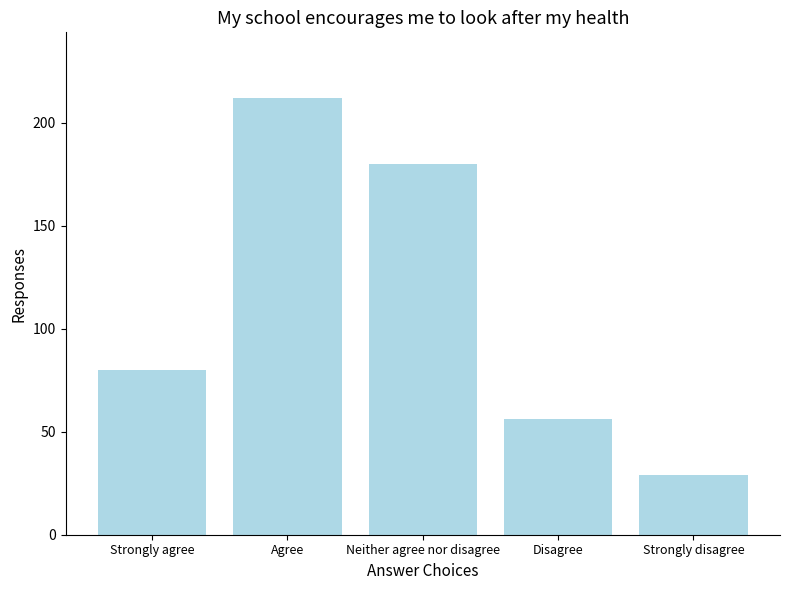

Reading right to left, extract all data points from this chart.

Strongly disagree=29	Disagree=56	Neither agree nor disagree=180	Agree=212	Strongly agree=80